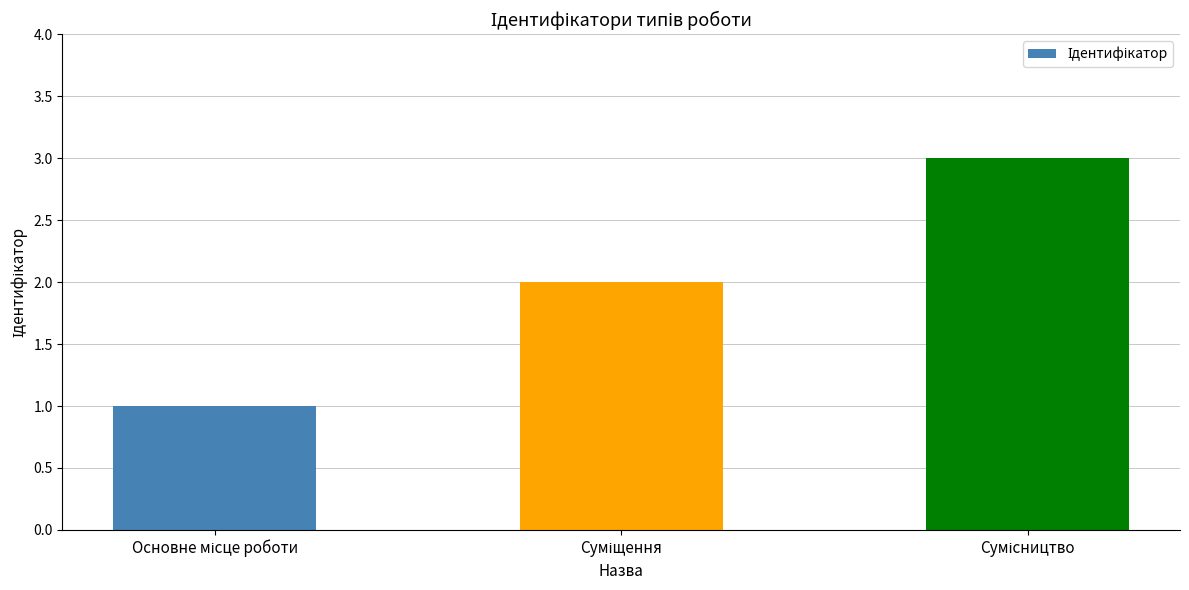

What is the greatest value displayed?

3